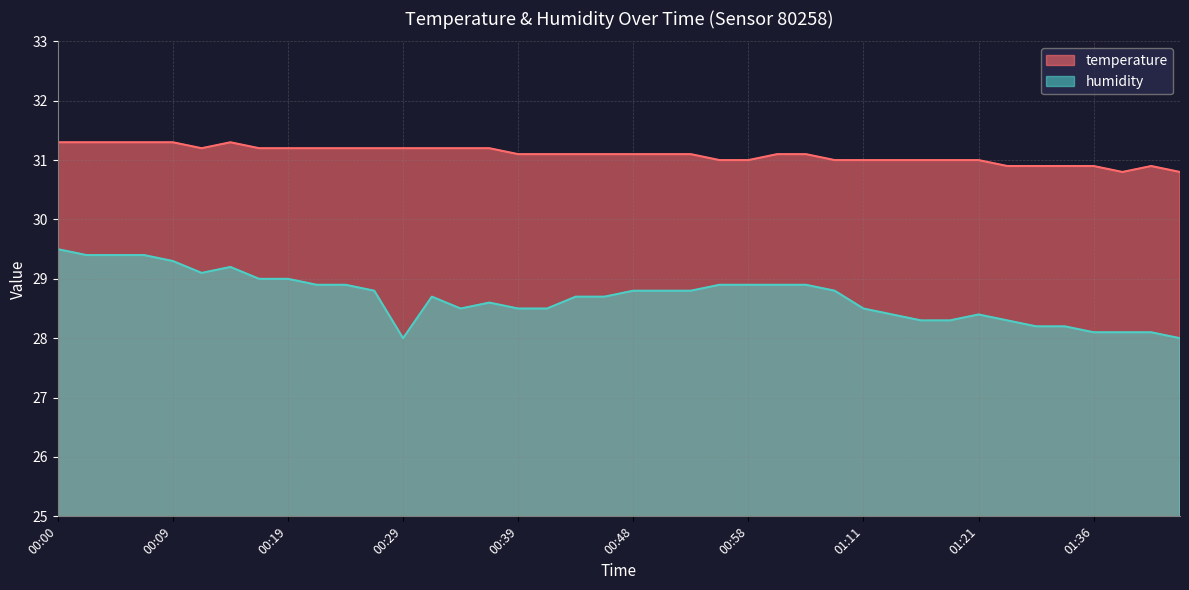

Does the chart have visible grid lines?

Yes